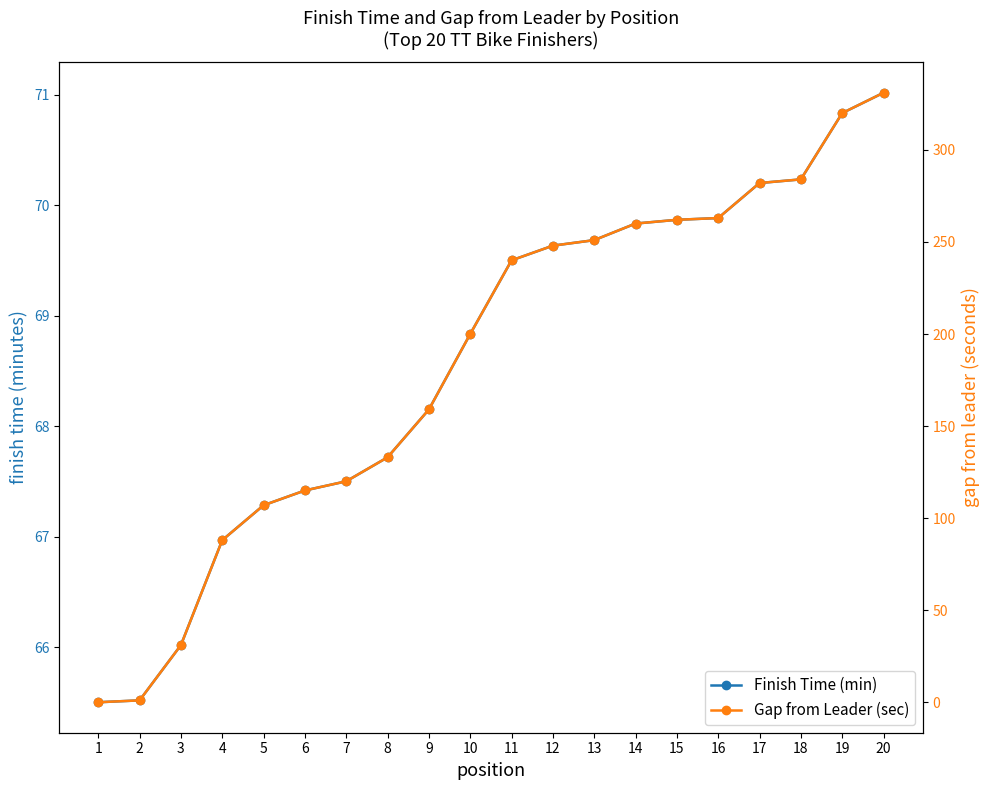

What is the sum of the Finish Time (min) values at 8 and 16?

137.6